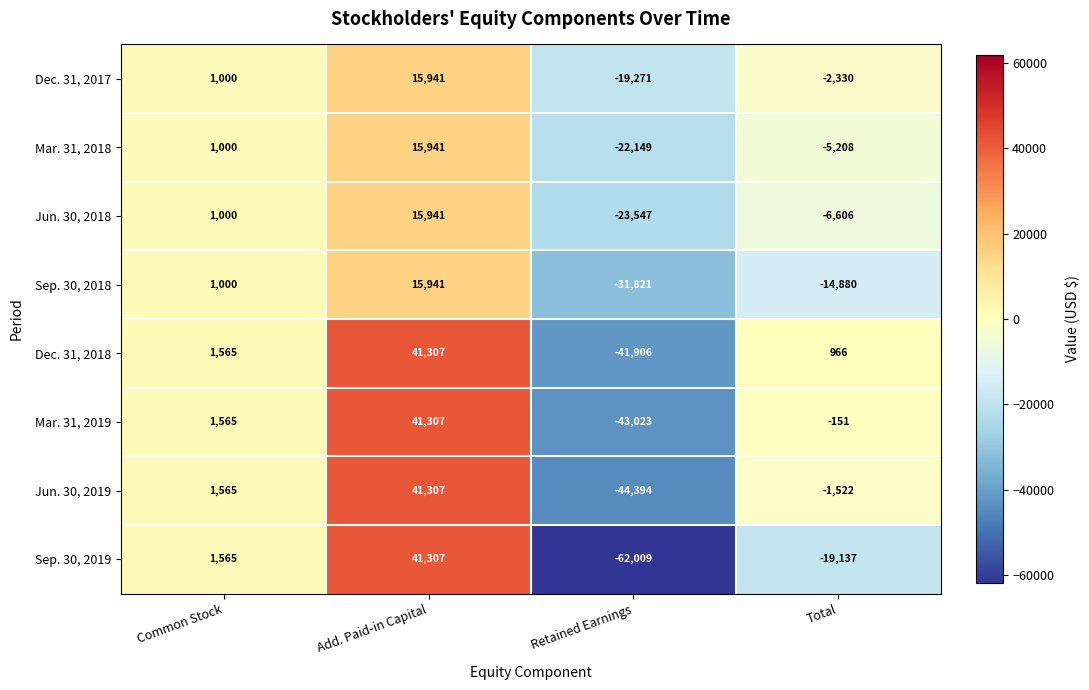

What is the approximate value of Jun. 30, 2018 at Retained Earnings, to the nearest 10?

-23550